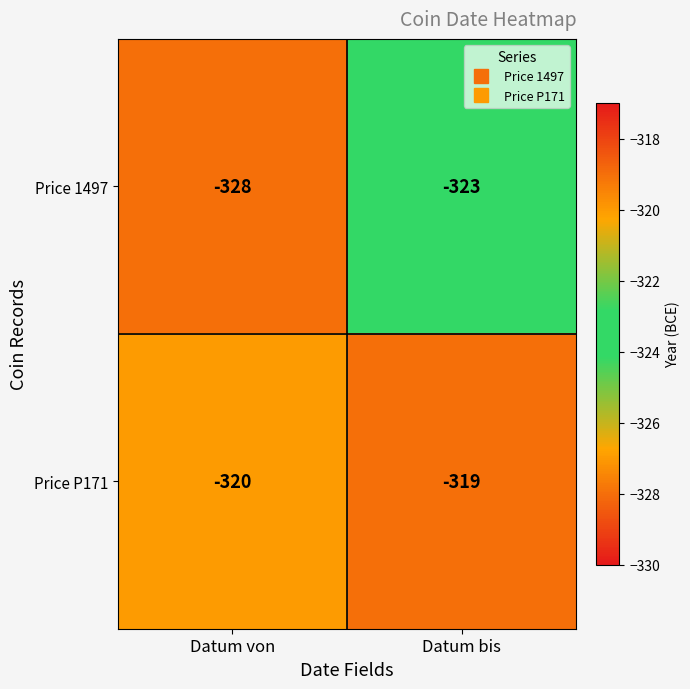

Reading left to right, what are all the values shown in this chart?

Price 1497: Datum von=-328	Datum bis=-323
Price P171: Datum von=-320	Datum bis=-319